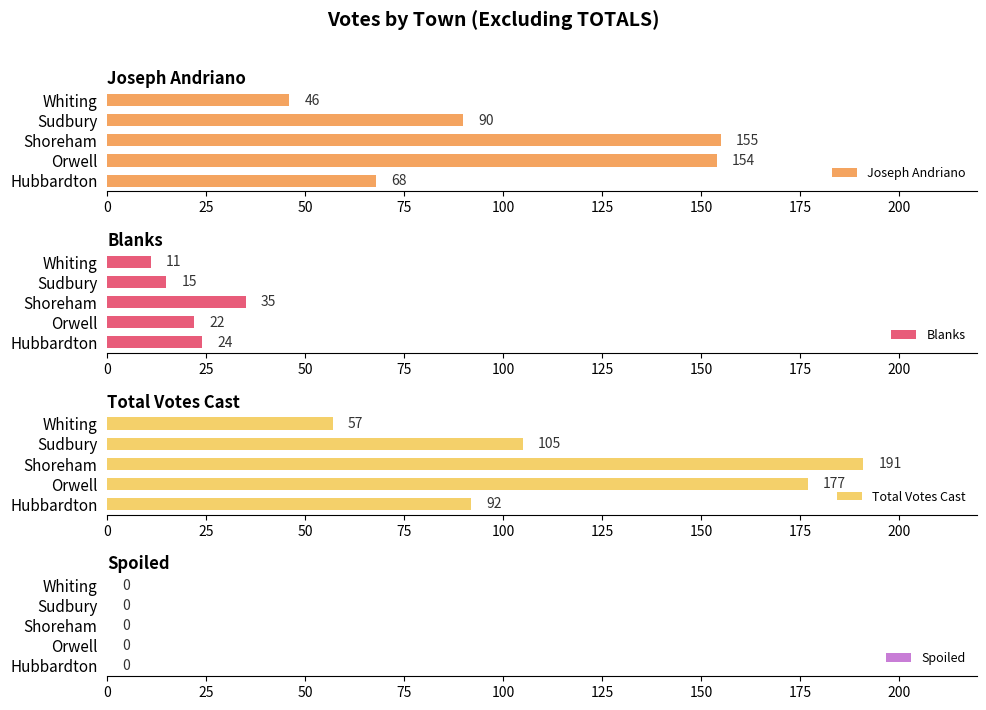

What is the difference between the second highest and minimum values in the Blanks series?

13